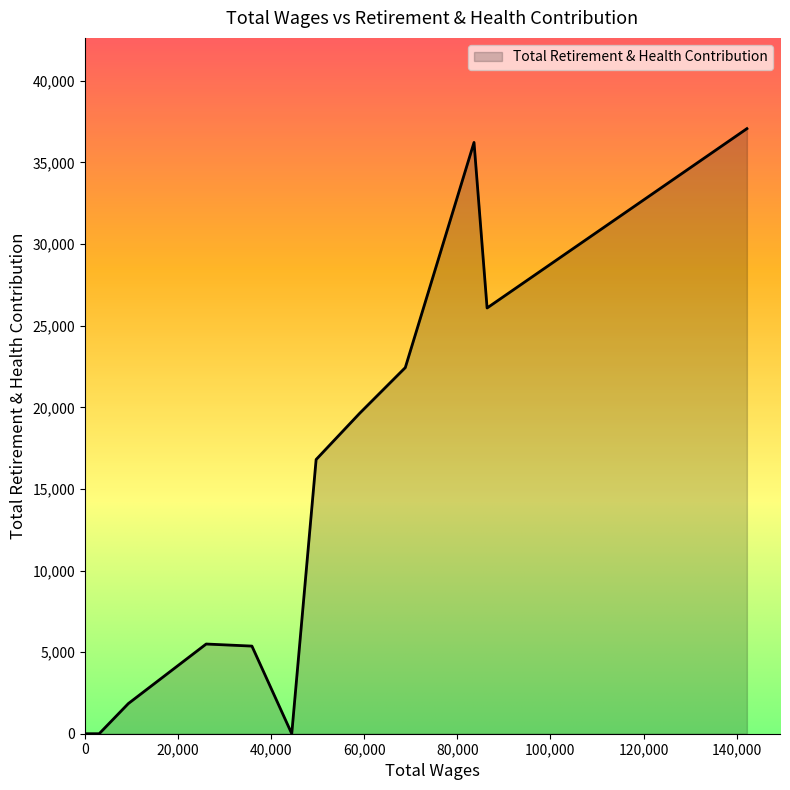

What is the maximum value shown in the chart?

37073